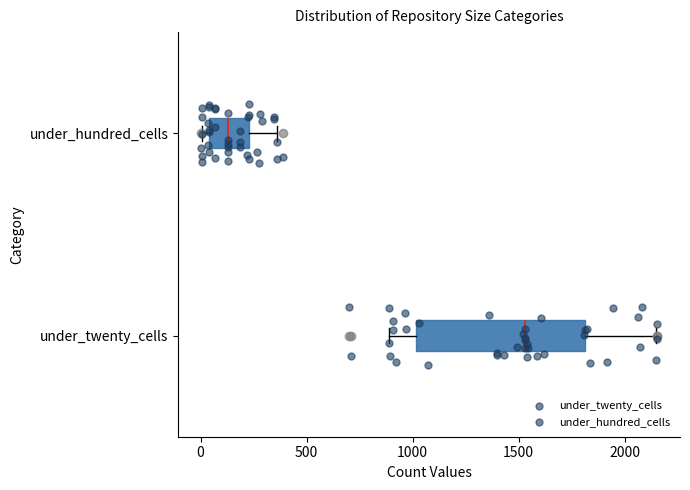

Which box has the furthest to the left median line?

under_hundred_cells